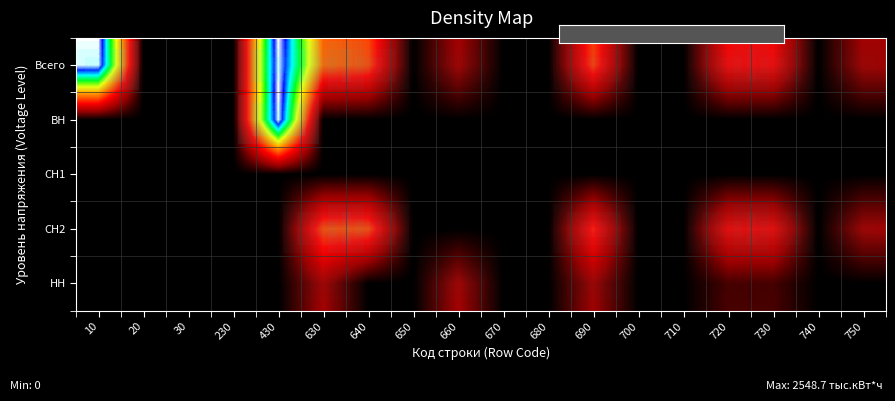

The value of row_3 at 710 is 0.0. True or false?

True